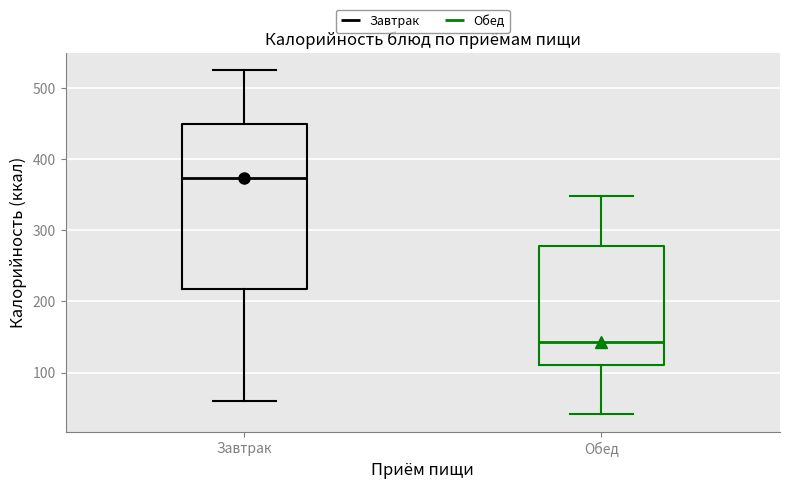

Where is the lower edge of the box for Обед on the y-axis? The values are not printed on the chart, so give them approximately, as read against the axis.

110